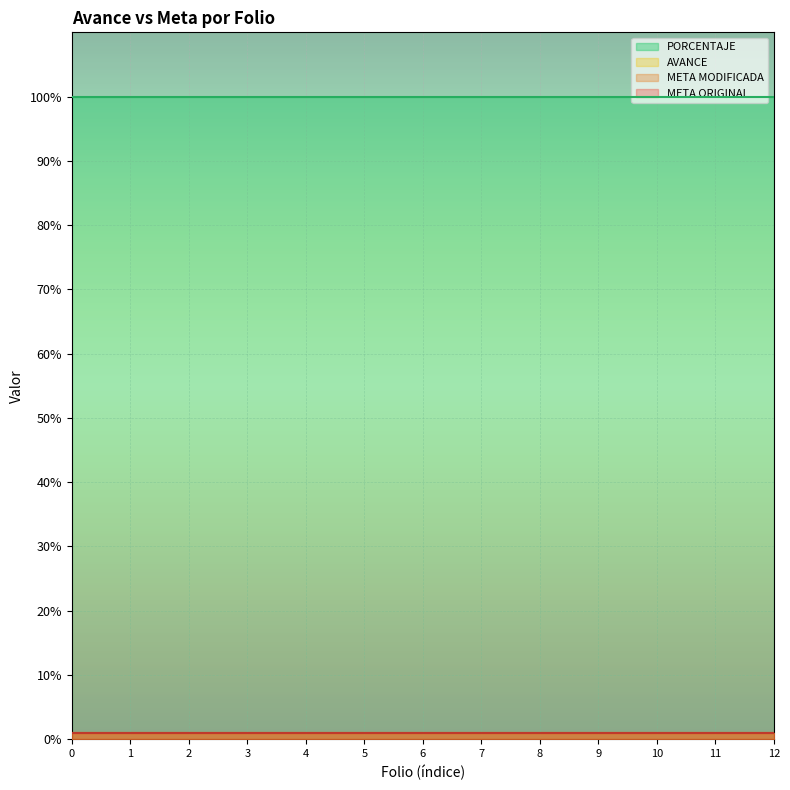

The value of META MODIFICADA at GUA180401496160 is 2. True or false?

False